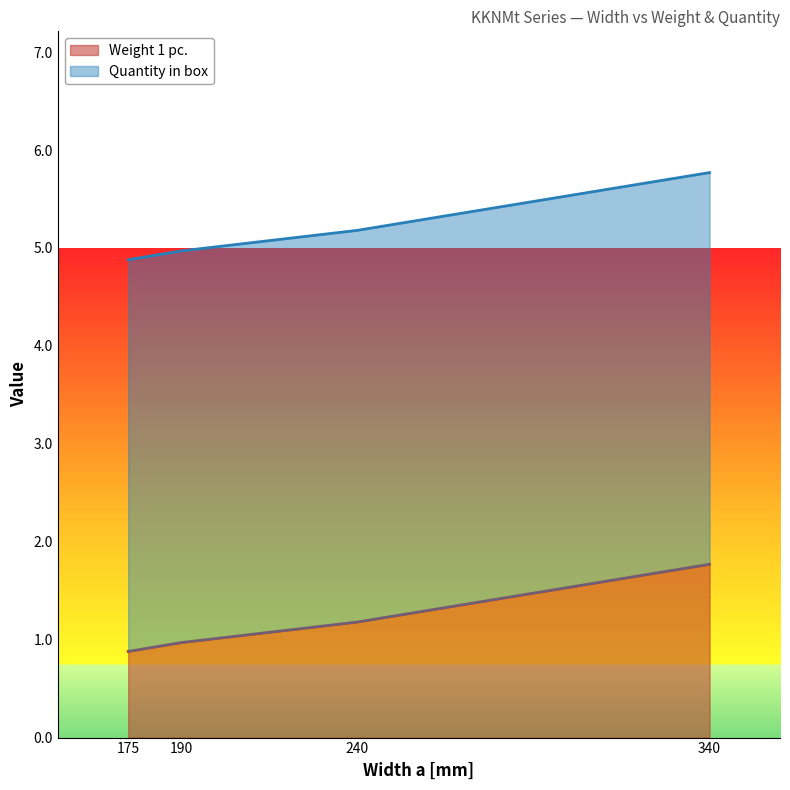

Where does the data first go above 1?

240